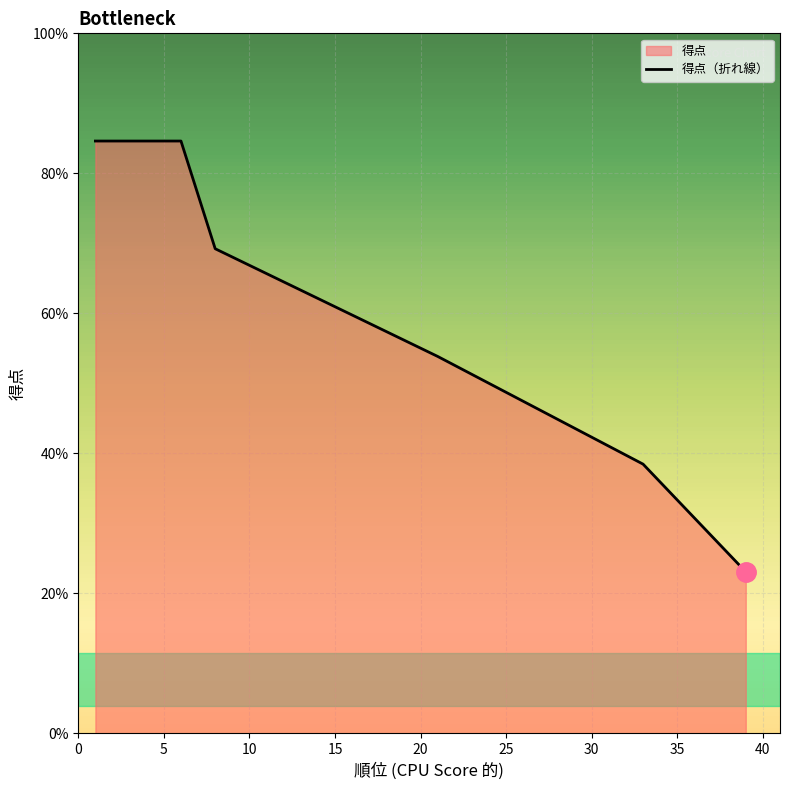

How many data points does each series have?

10